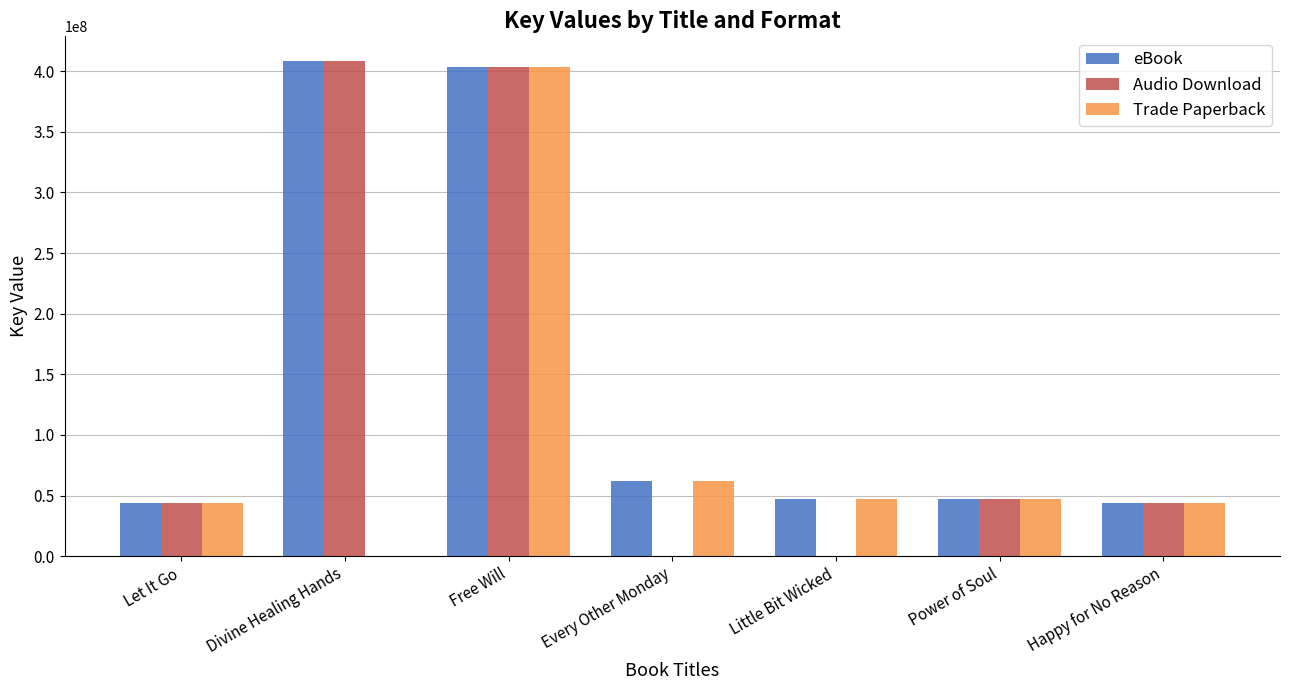

What is the maximum value shown in the chart?

408340437